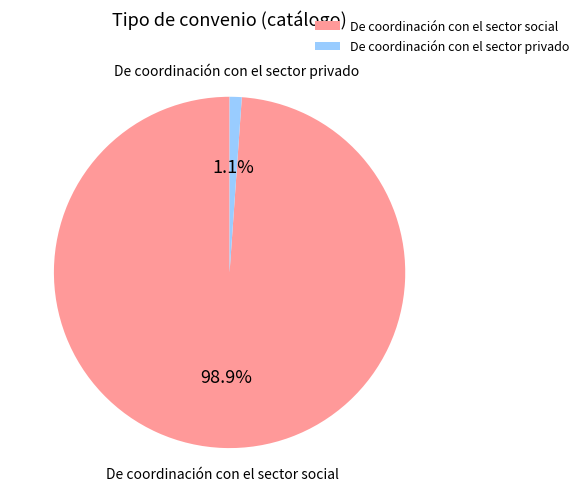

To the nearest percent, what portion does De coordinación con el sector privado represent?

1%